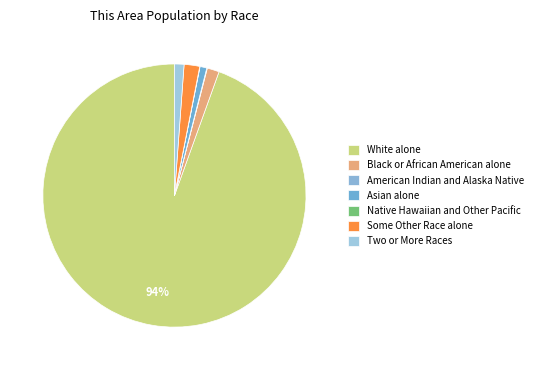

What is the smallest slice in the pie chart?

Native Hawaiian and Other Pacific